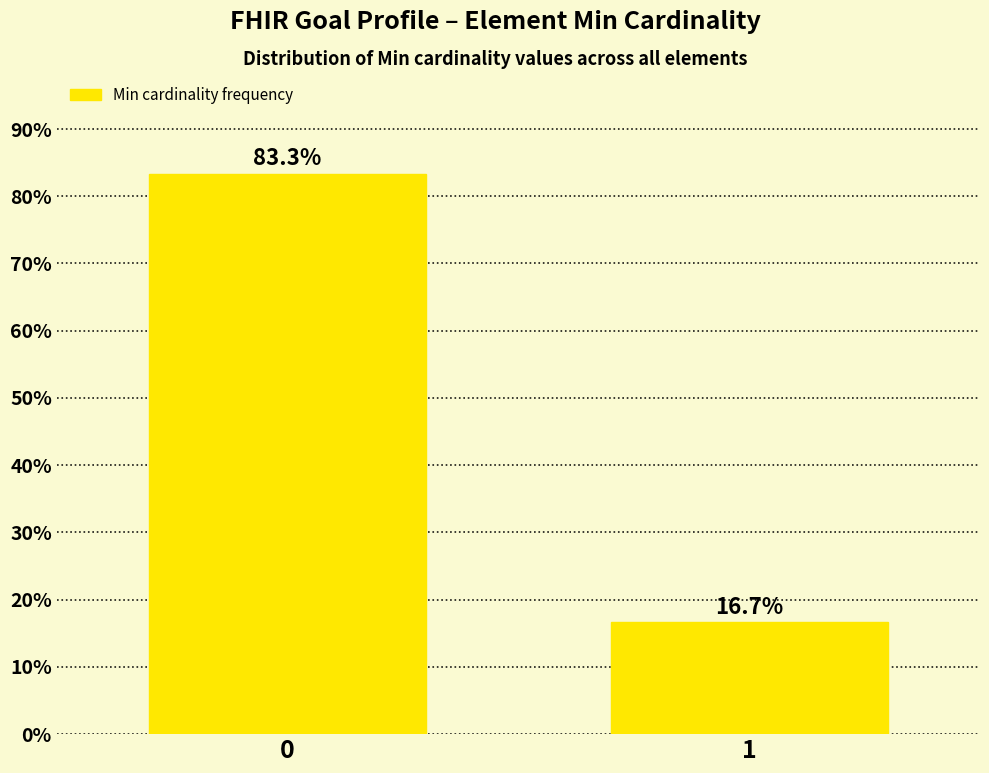

Reading right to left, list all the values displayed in this chart.

1=16.7	0=83.3